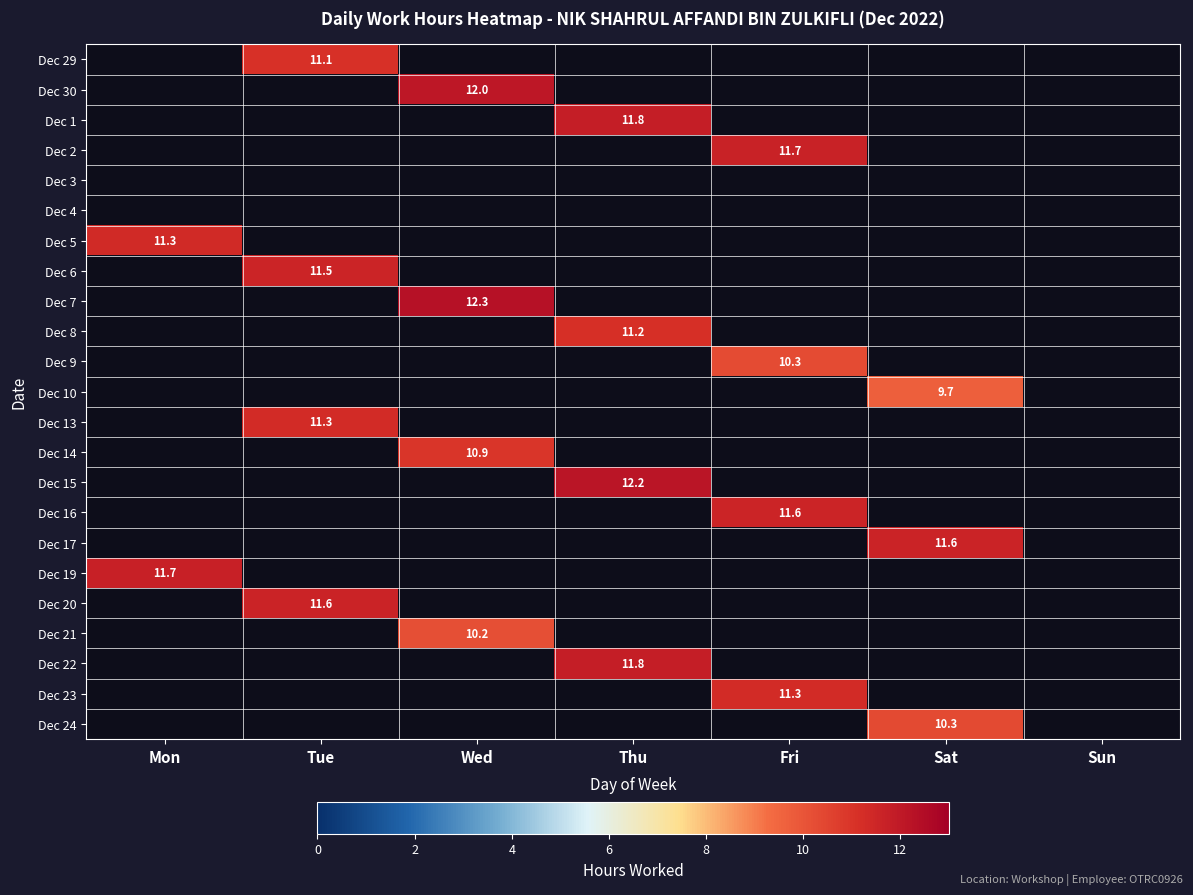

True or false: Dec 23 has a value of 7.6 at Fri.

False